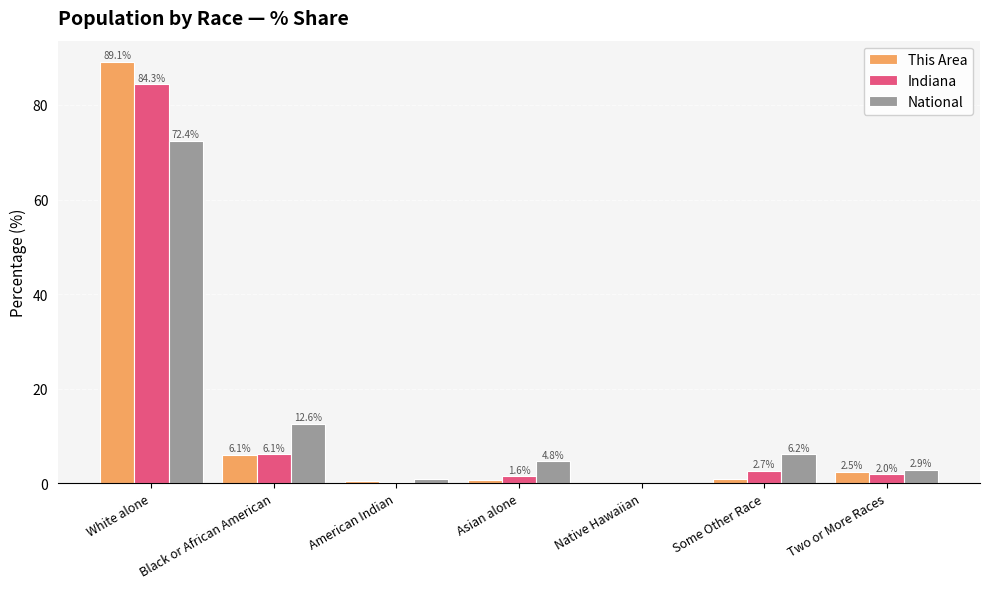

Which series has the largest range (max minus min)?

This Area